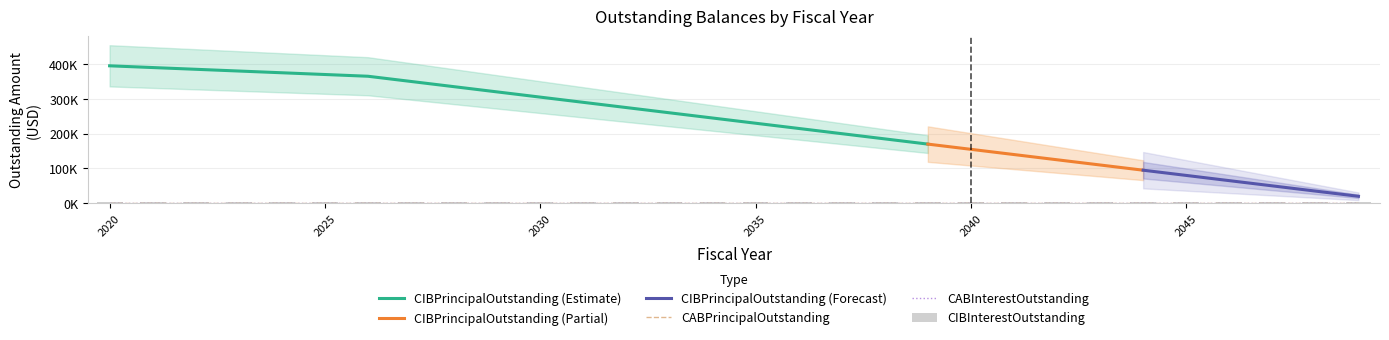

Which series has the widest spread of values?

CIBPrincipalOutstanding